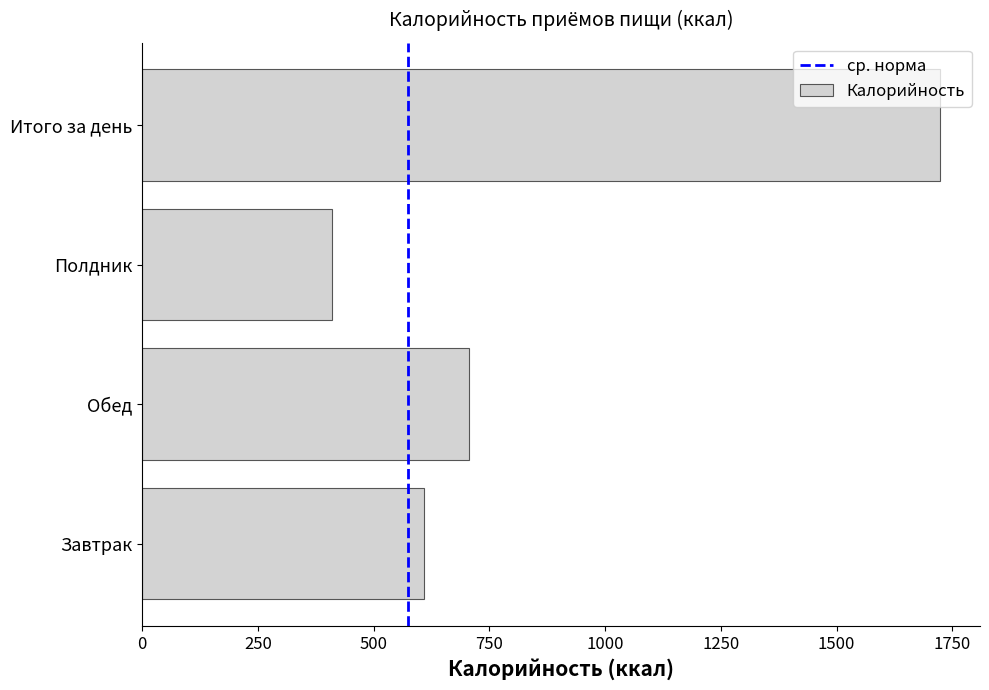

What is the change in value from Завтрак to Итого за день?

+1115.5